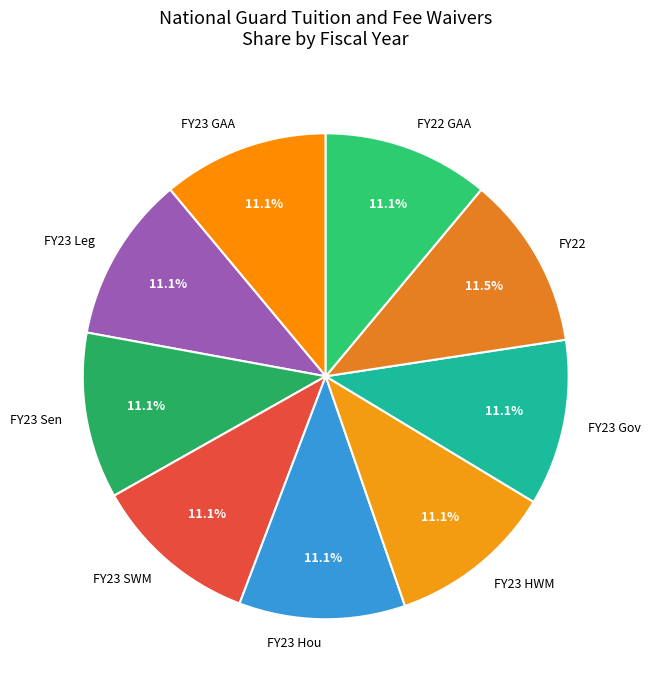

To the nearest percent, what portion does FY23 Hou represent?

11%